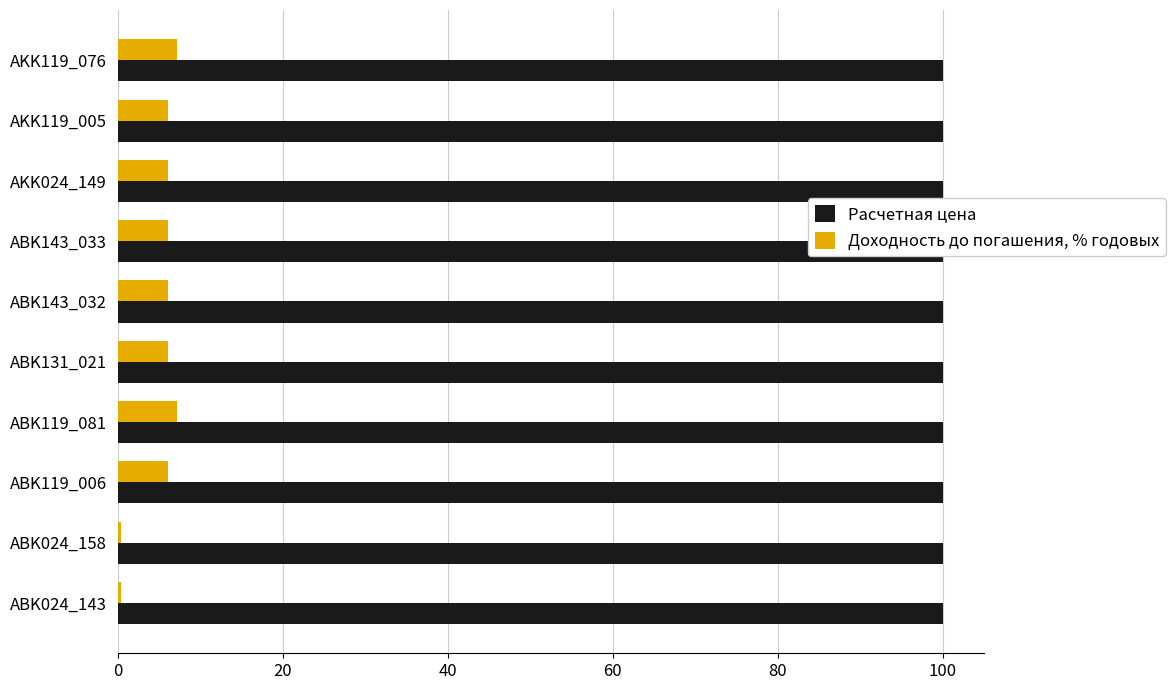

Which series has the widest spread of values?

Доходность до погашения, % годовых